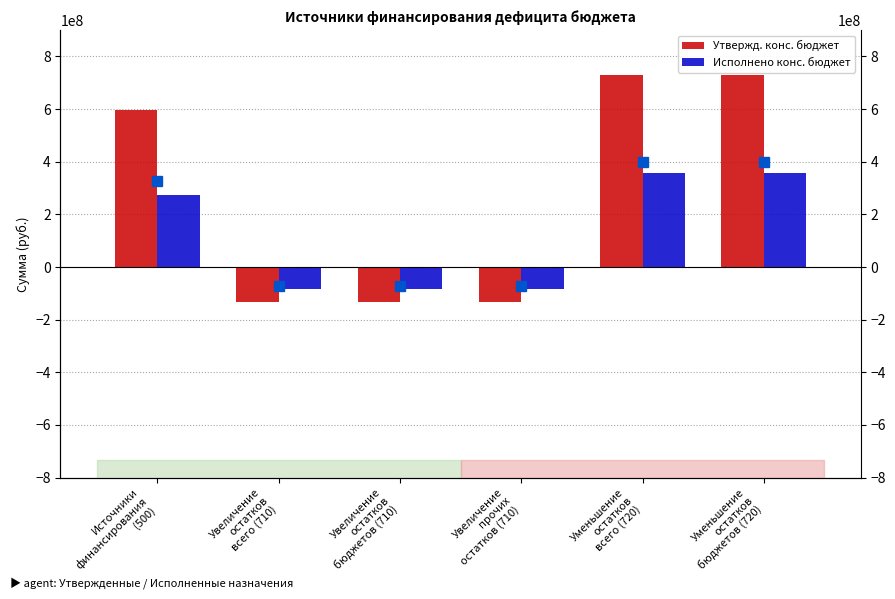

Reading left to right, what are all the values shown in this chart?

Утвержд. конс. бюджет: Источники
финансирования
(500)=598102030.9	Увеличение
остатков
всего (710)=-131097951.7	Увеличение
остатков
бюджетов (710)=-131097951.7	Увеличение
прочих
остатков (710)=-131097951.7	Уменьшение
остатков
всего (720)=729199982.6	Уменьшение
остатков
бюджетов (720)=729199982.6
Исполнено конс. бюджет: Источники
финансирования
(500)=272603855.6	Увеличение
остатков
всего (710)=-82928509.2	Увеличение
остатков
бюджетов (710)=-82928509.2	Увеличение
прочих
остатков (710)=-82928509.2	Уменьшение
остатков
всего (720)=355532364.9	Уменьшение
остатков
бюджетов (720)=355532364.9